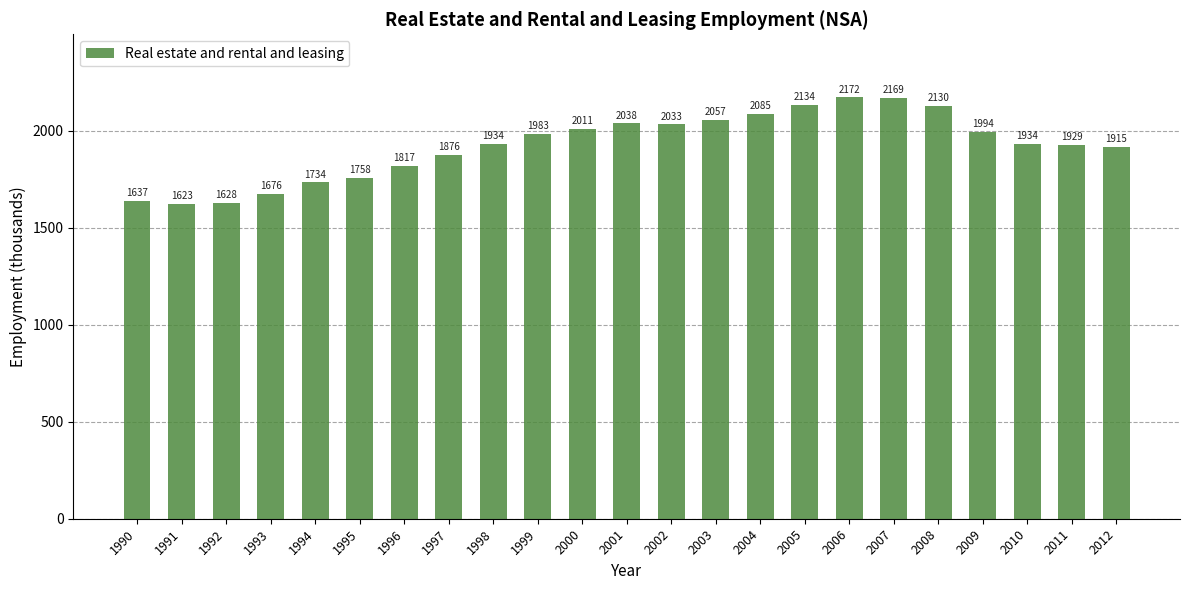

Between 2010 and 1994, which is larger?

2010